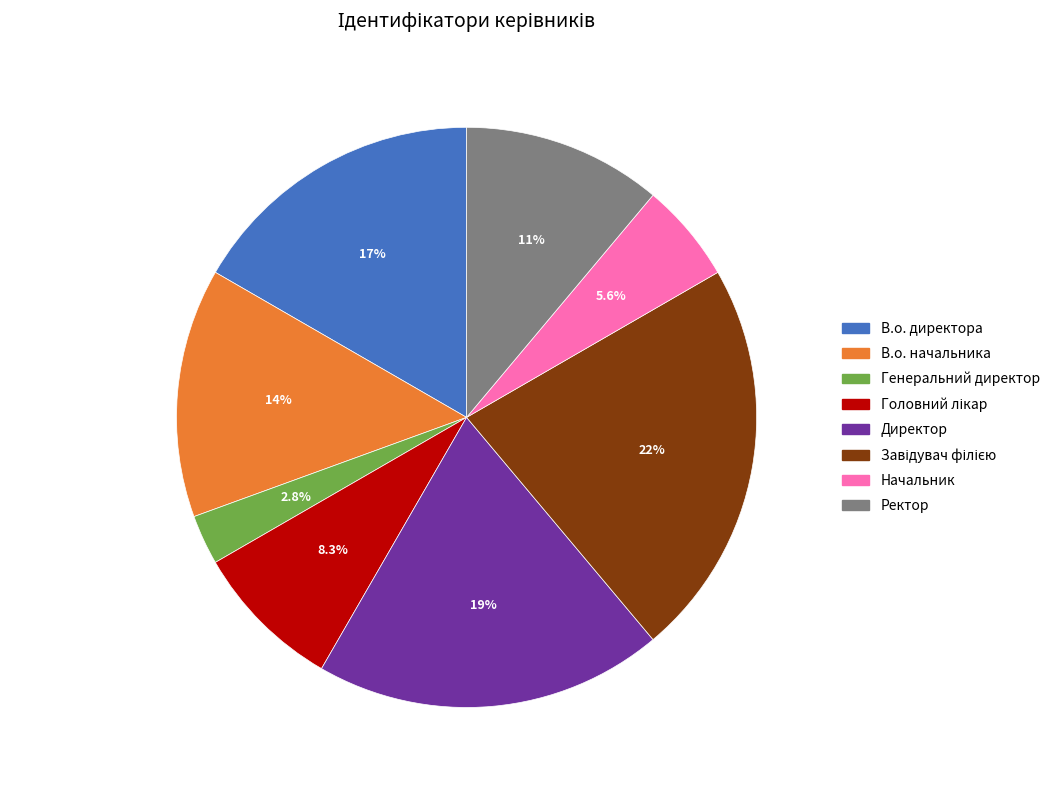

What is the smallest slice in the pie chart?

Генеральний директор